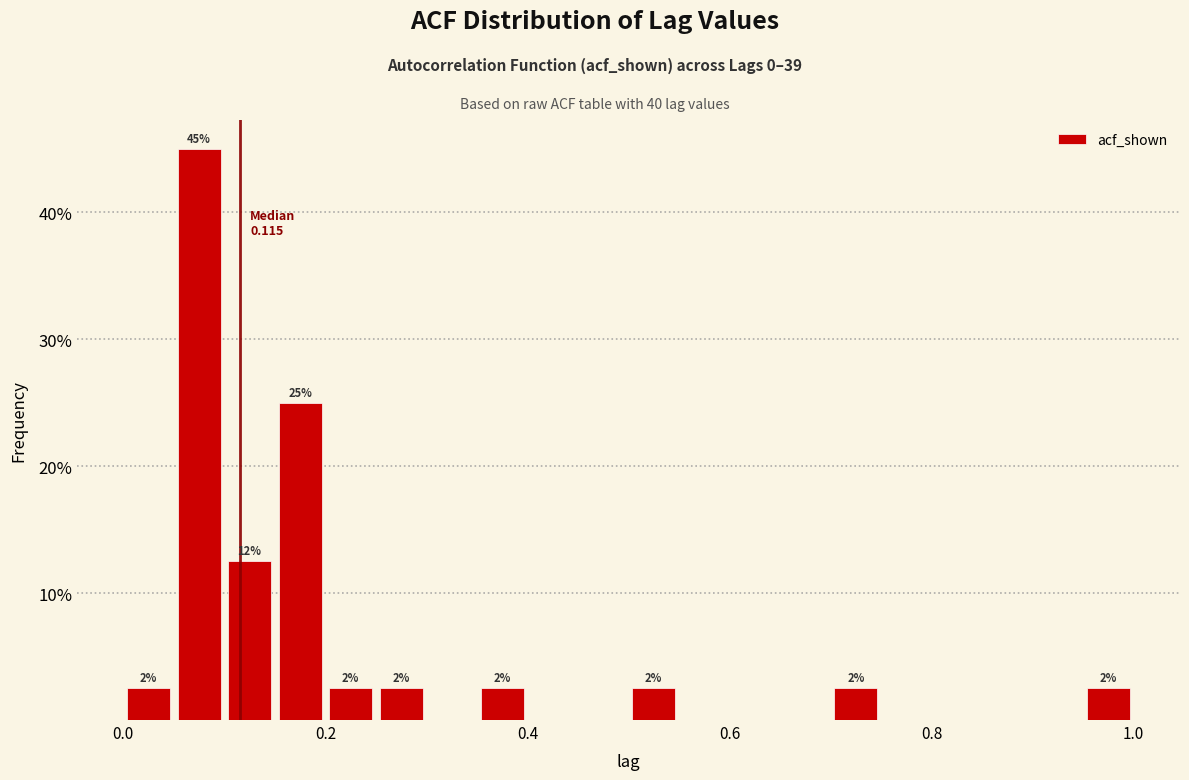

Read against the x-axis, roughly where is the centre of the tallest bar?

0.08